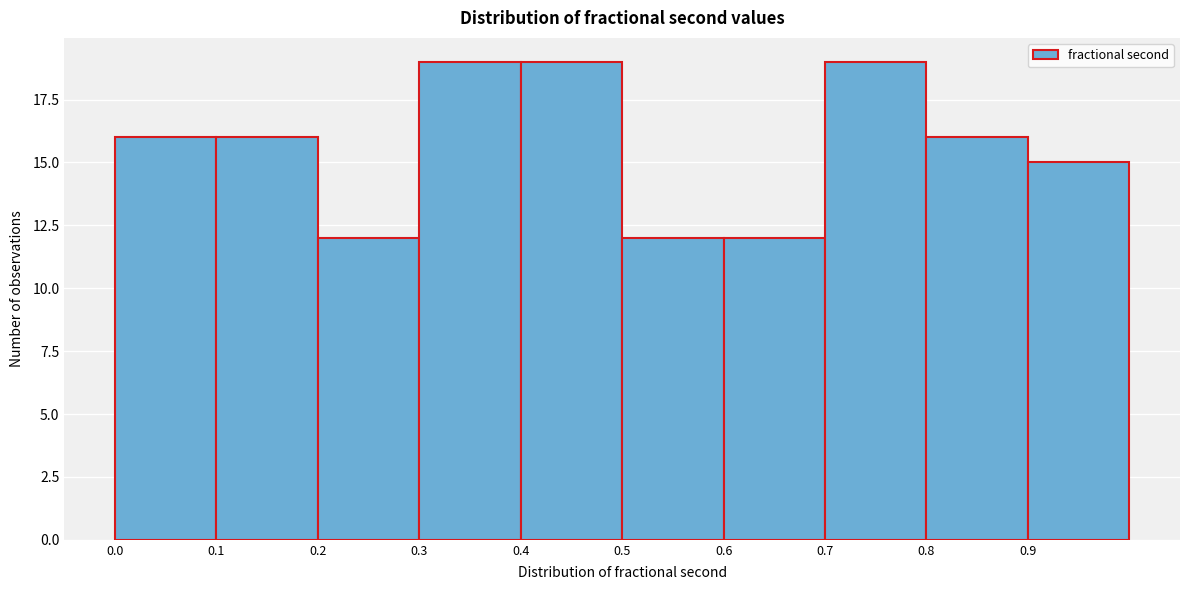

Reading left to right, transcribe this chart: for each bar, give the range it covers on the x-axis and its height. The values are not printed on the chart, so give them approximately, as read against the axis.

0.0 to 0.1: 16
0.1 to 0.2: 16
0.2 to 0.3: 12
0.3 to 0.4: 19
0.4 to 0.5: 19
0.5 to 0.6: 12
0.6 to 0.7: 12
0.7 to 0.8: 19
0.8 to 0.9: 16
0.9 to 1.0: 15